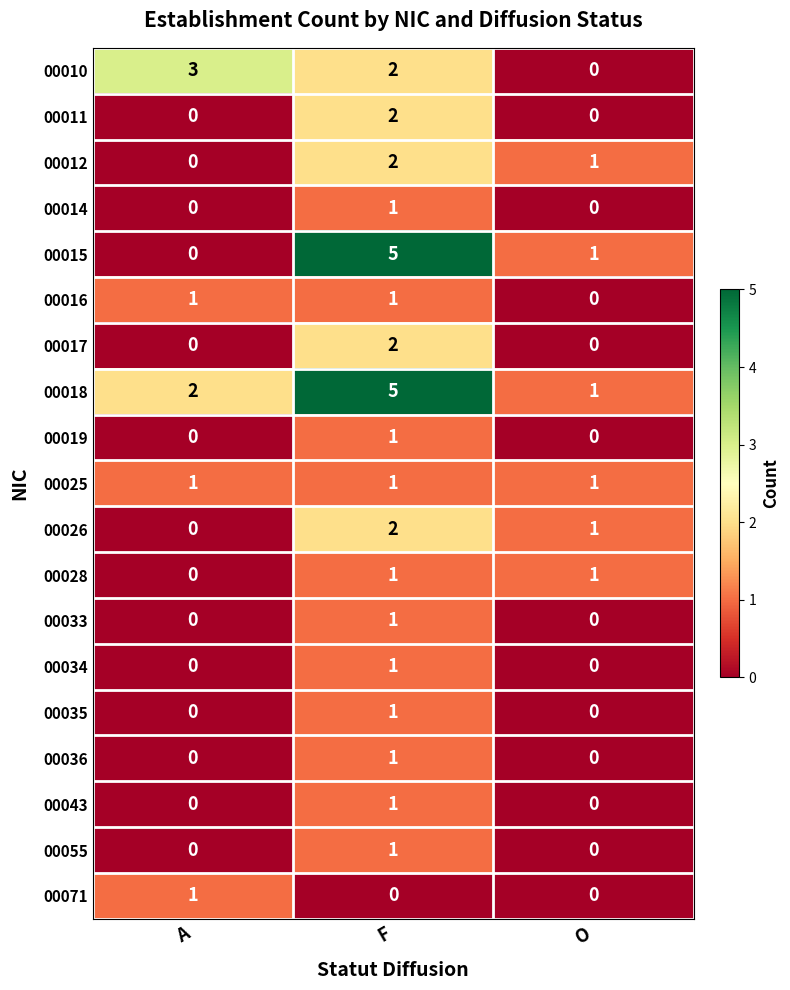

The value of 00018 at O is 1. True or false?

True